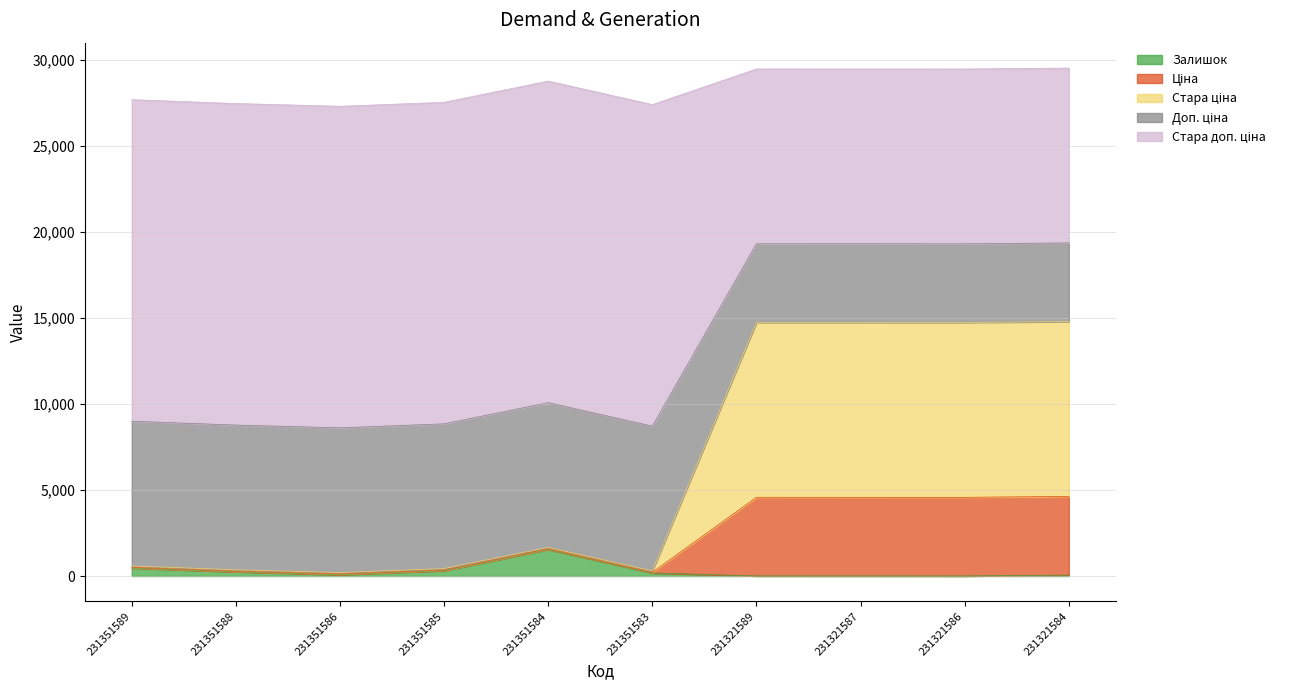

At which label does Стара ціна reach its minimum?

231351586